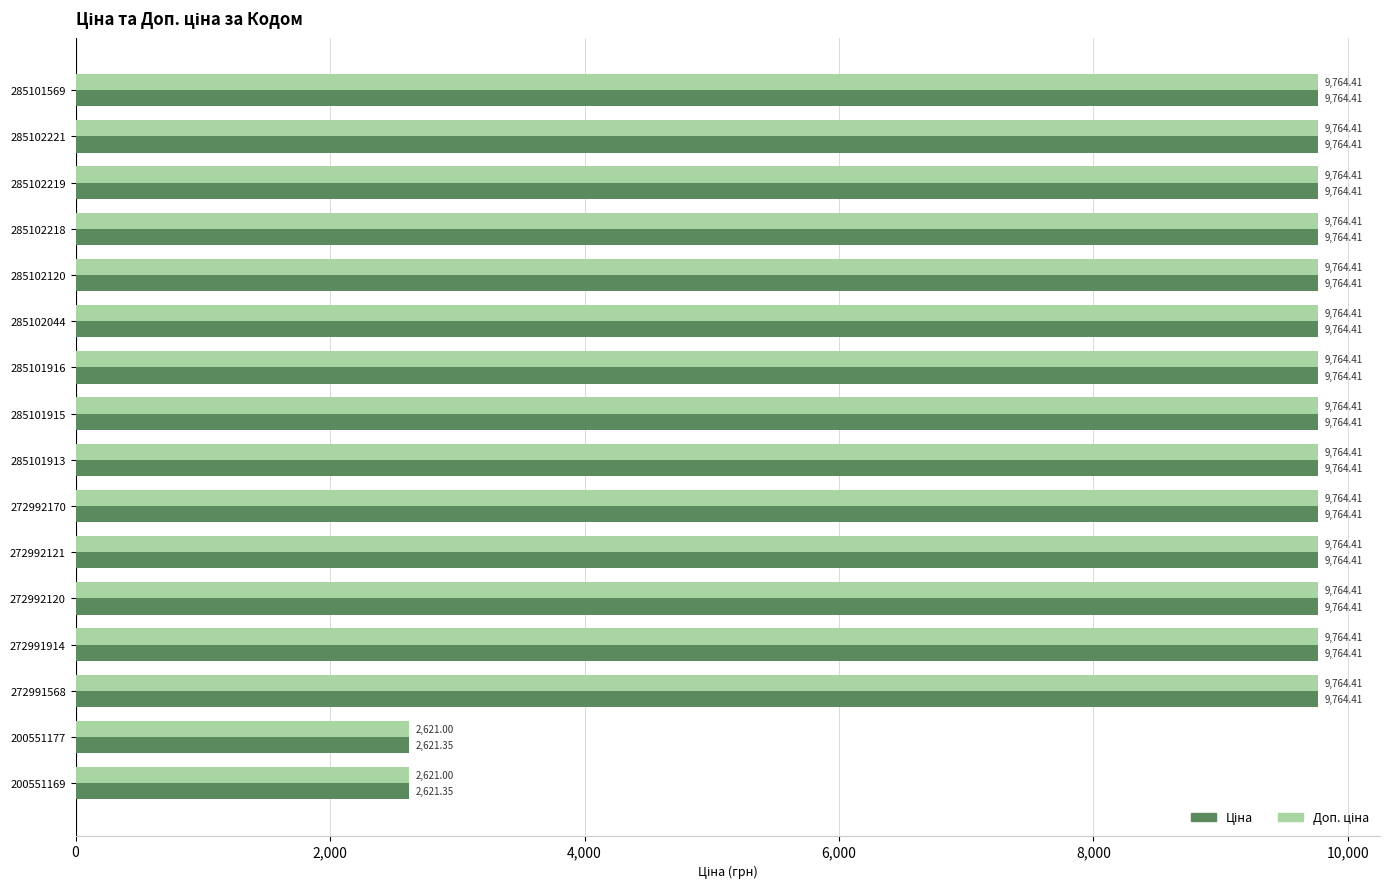

At how many categories does at least one series exceed 6108?

14